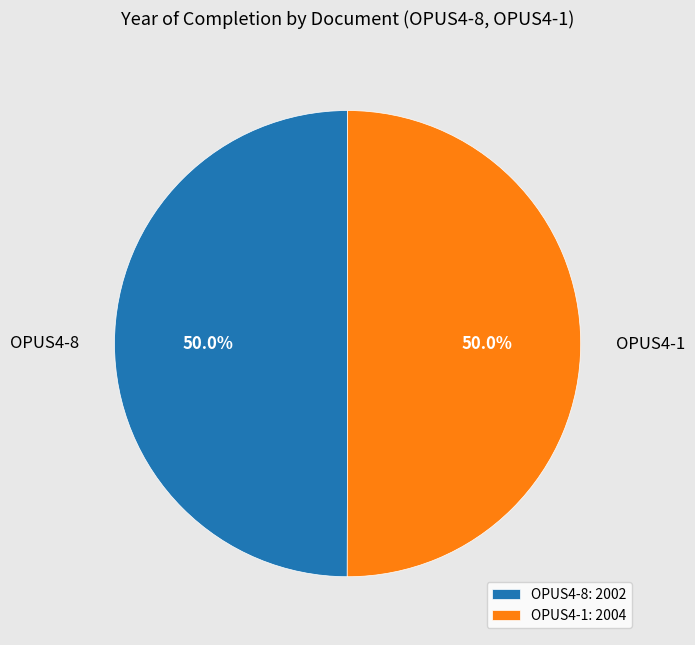

What percentage is NOT represented by OPUS4-8?

50.0%